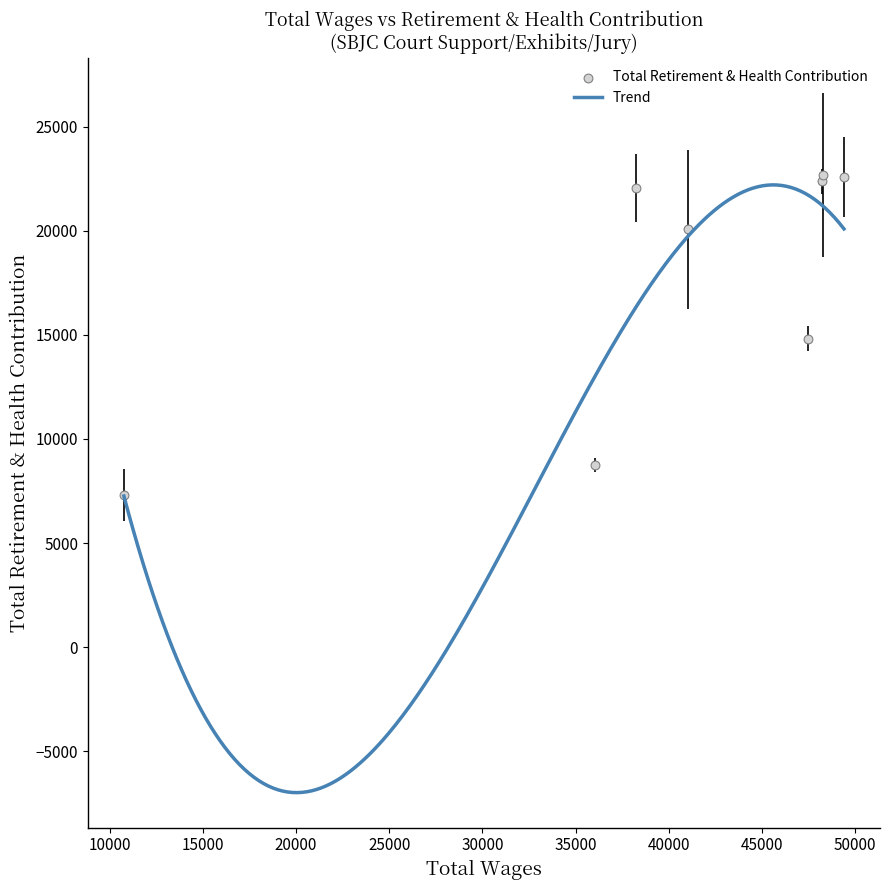

What is the highest value of the Trend series?

22199.5